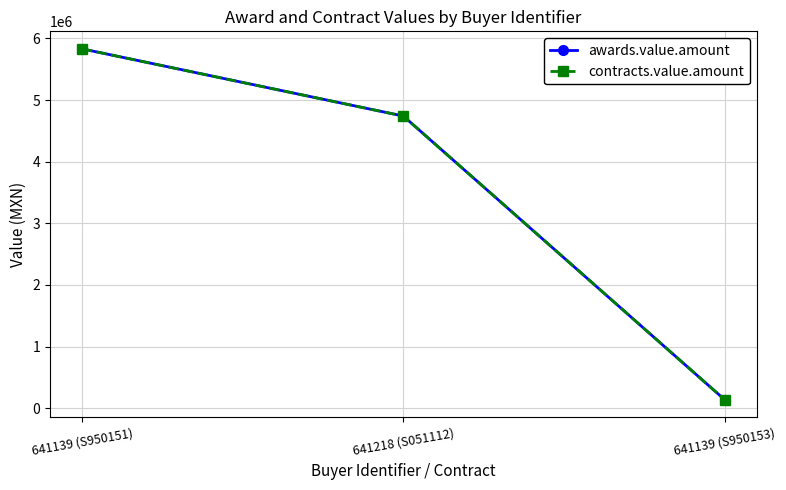

Is this an area chart (filled region under the line)?

No